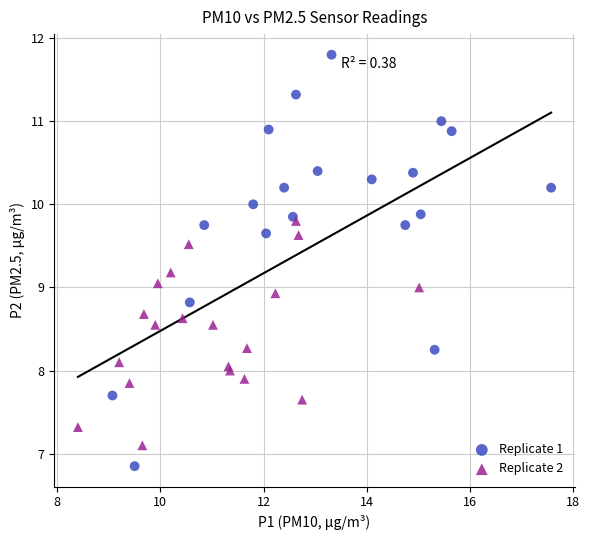

Which series reaches the maximum Y coordinate?

Replicate 1